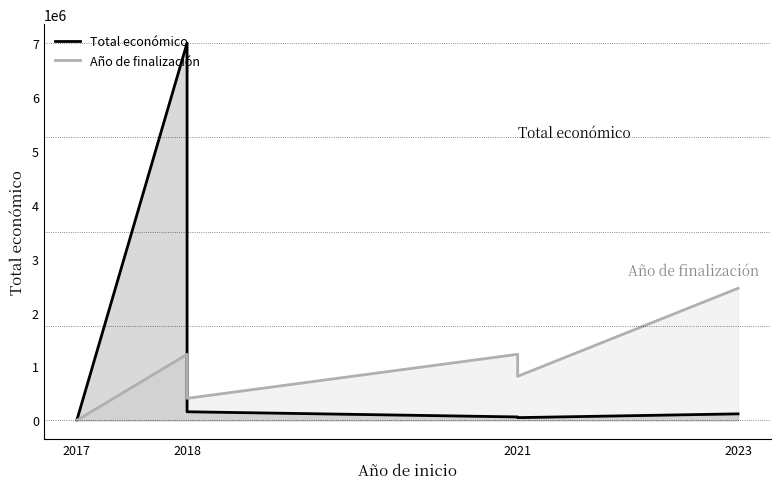

What is the maximum value for Total económico?

6998911.0